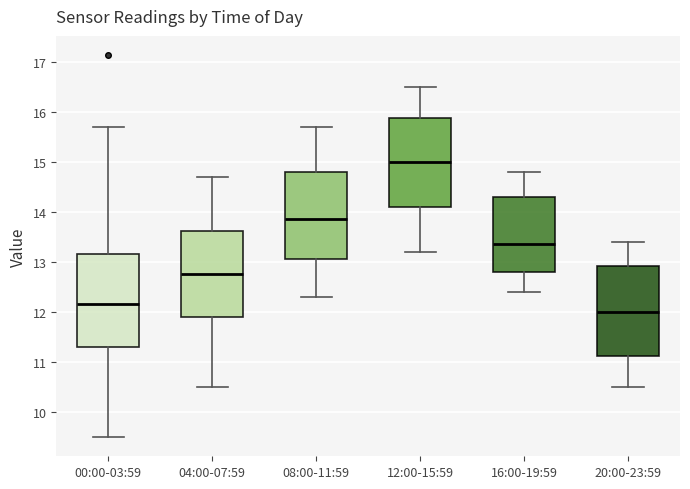

Reading left to right, transcribe this box plot: for each box, give where its median line is, the range the box spans, and where its two whiskers end, as read against the y-axis. The values are not printed on the chart, so give them approximately, as read against the axis.

00:00-03:59: median 12.2, box 11.3 to 13.2, whiskers 9.5 to 15.7
04:00-07:59: median 12.8, box 11.9 to 13.6, whiskers 10.5 to 14.7
08:00-11:59: median 13.9, box 13.1 to 14.8, whiskers 12.3 to 15.7
12:00-15:59: median 15.0, box 14.1 to 15.9, whiskers 13.2 to 16.5
16:00-19:59: median 13.4, box 12.8 to 14.3, whiskers 12.4 to 14.8
20:00-23:59: median 12.0, box 11.1 to 12.9, whiskers 10.5 to 13.4